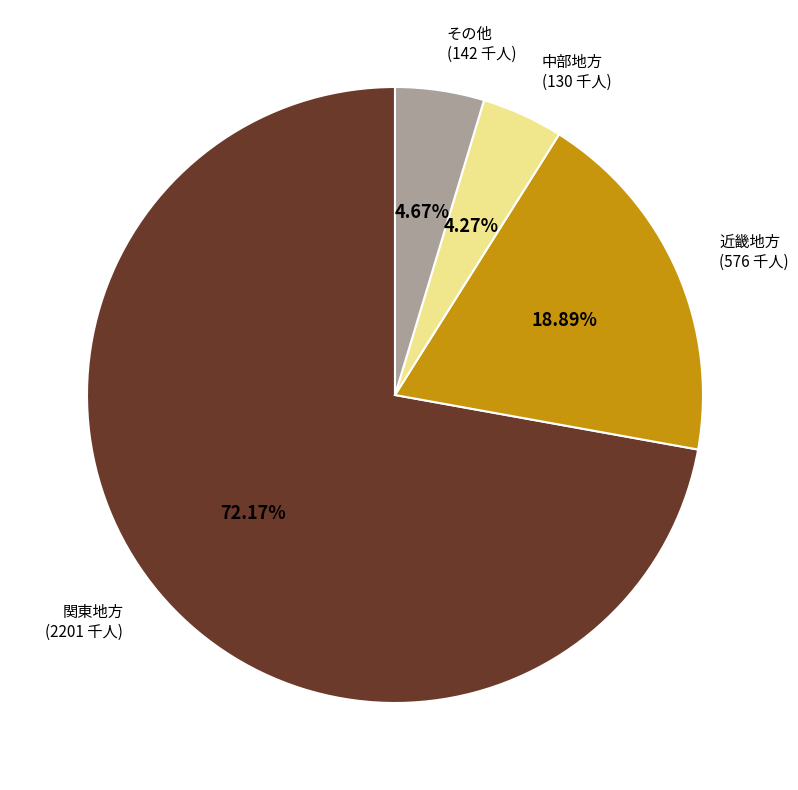

Does any single category account for the majority?

Yes